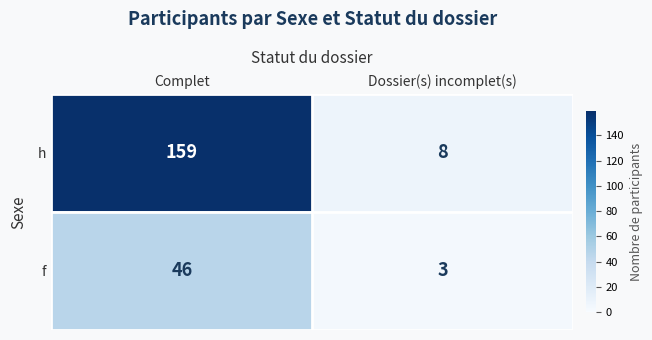

The h series shows 159 at Complet. True or false?

True